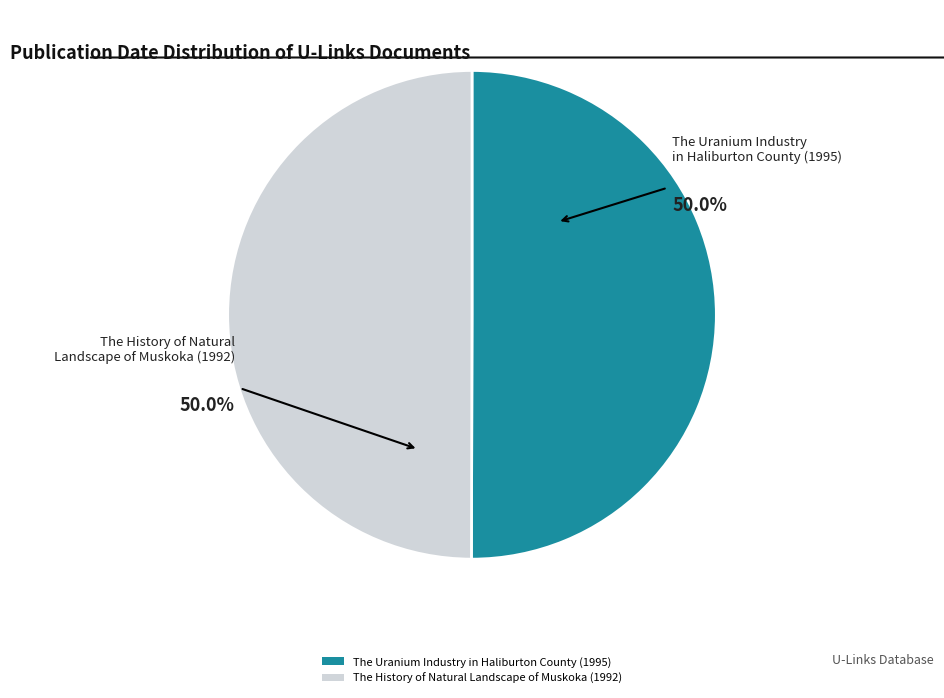

Combined, do The Uranium Industry in Haliburton County (1995) and The History of Natural Landscape of Muskoka (1992) account for over 50%?

Yes